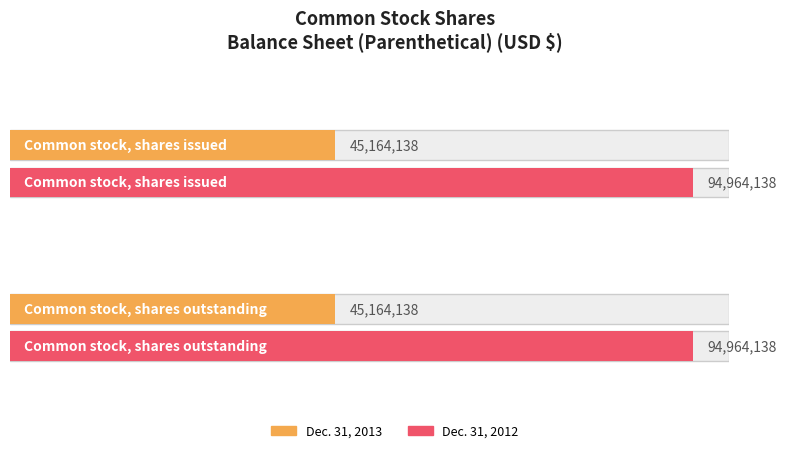

What is the difference between the highest and lowest values at Common stock, shares outstanding?

49800000